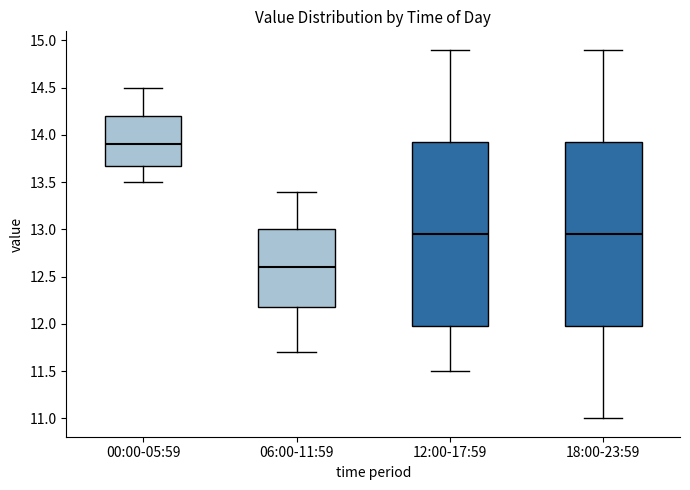

Which box's median line is the lowest?

06:00-11:59